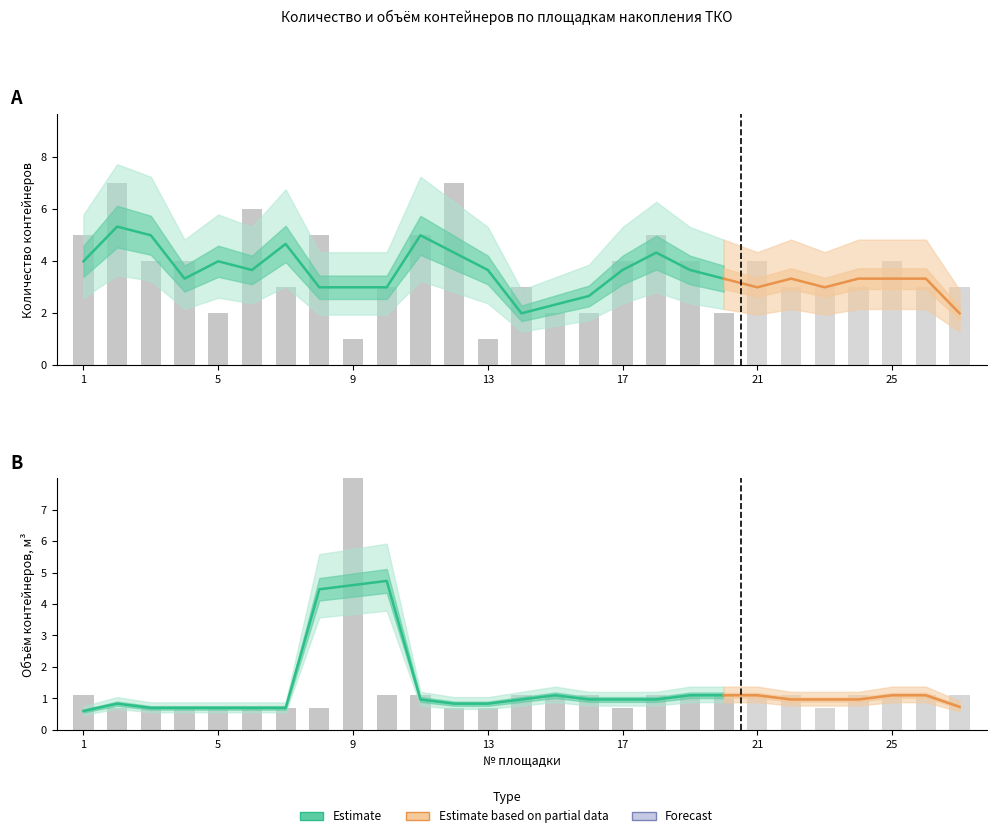

Reading left to right, list all the values displayed in this chart.

Количество контейнеров: 1=5.0	2=7.0	3=4.0	4=4.0	5=2.0	6=6.0	7=3.0	8=5.0	9=1.0	10=3.0	11=5.0	12=7.0	13=1.0	14=3.0	15=2.0	16=2.0	17=4.0	18=5.0	19=4.0	20=2.0	21=4.0	22=3.0	23=3.0	24=3.0	25=4.0	26=3.0	27=3.0
Объем контейнеров: 1=1.1	2=0.7	3=0.7	4=0.7	5=0.7	6=0.7	7=0.7	8=0.7	9=12.0	10=1.1	11=1.1	12=0.7	13=0.7	14=1.1	15=1.1	16=1.1	17=0.7	18=1.1	19=1.1	20=1.1	21=1.1	22=1.1	23=0.7	24=1.1	25=1.1	26=1.1	27=1.1